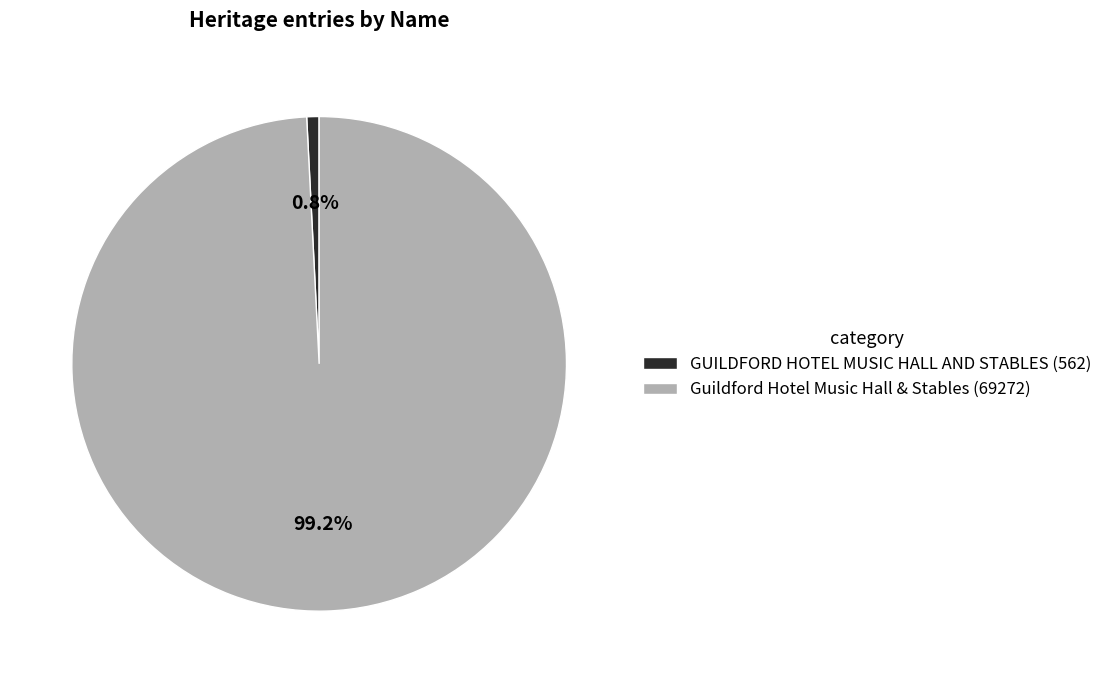

Which slice represents more than half of the pie?

Guildford Hotel Music Hall & Stables